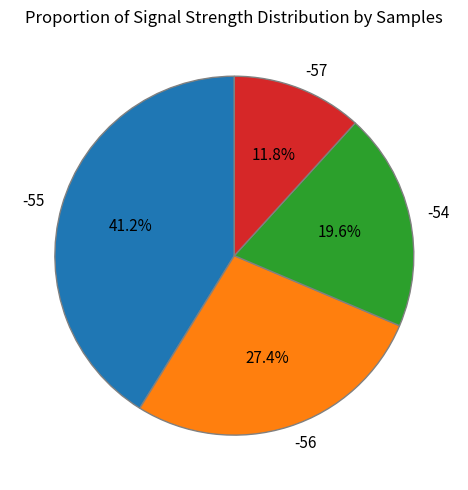

Which category has the biggest portion of the pie?

-55